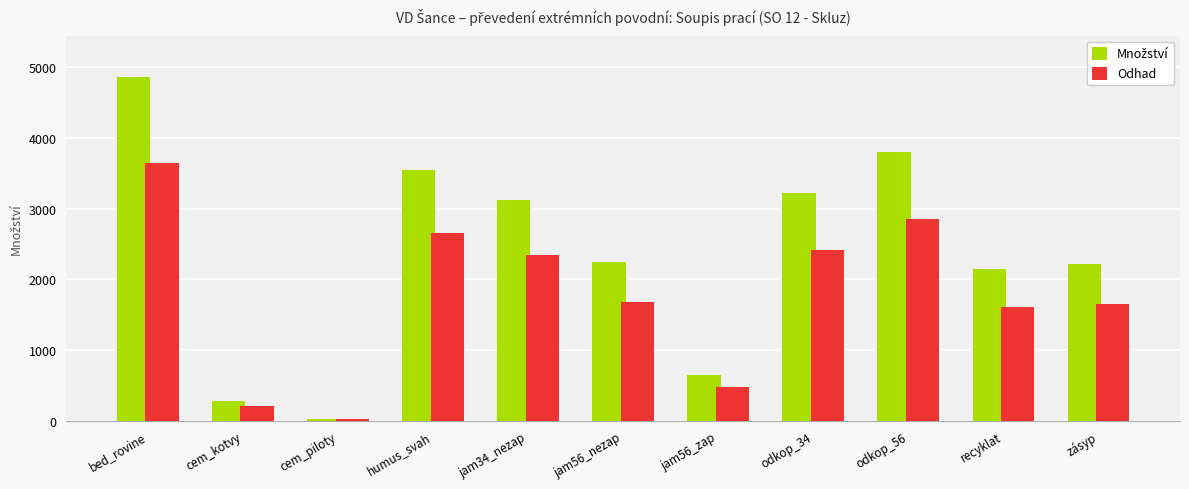

What is the difference between the maximum and minimum values in the Odhad series?

3622